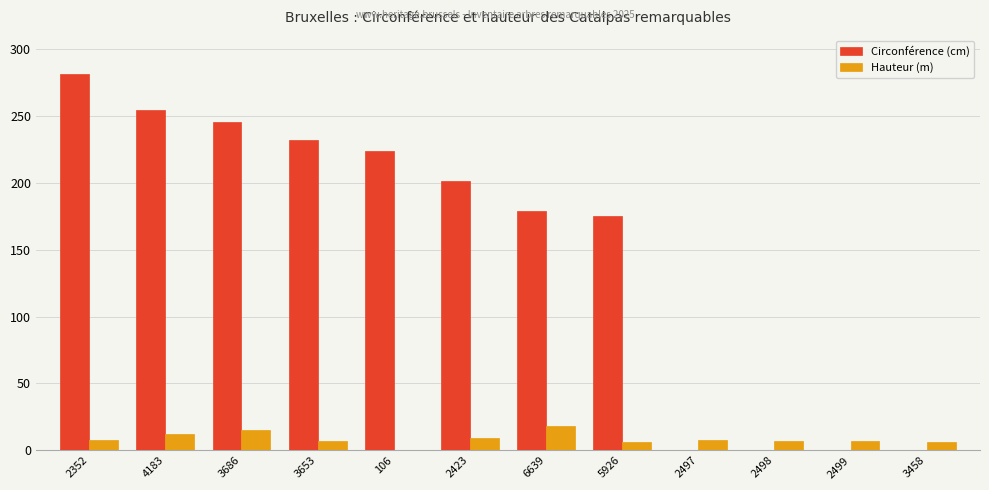

Between 4183 and 3653, which series saw the biggest shift?

Circonférence (cm)